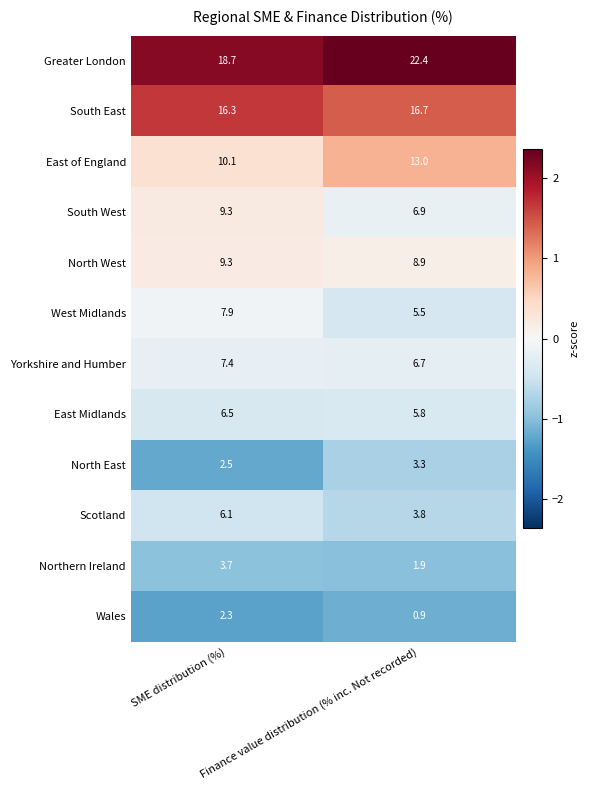

Between SME distribution (%) and Finance value distribution (% inc. Not recorded), which series saw the biggest shift?

Greater London